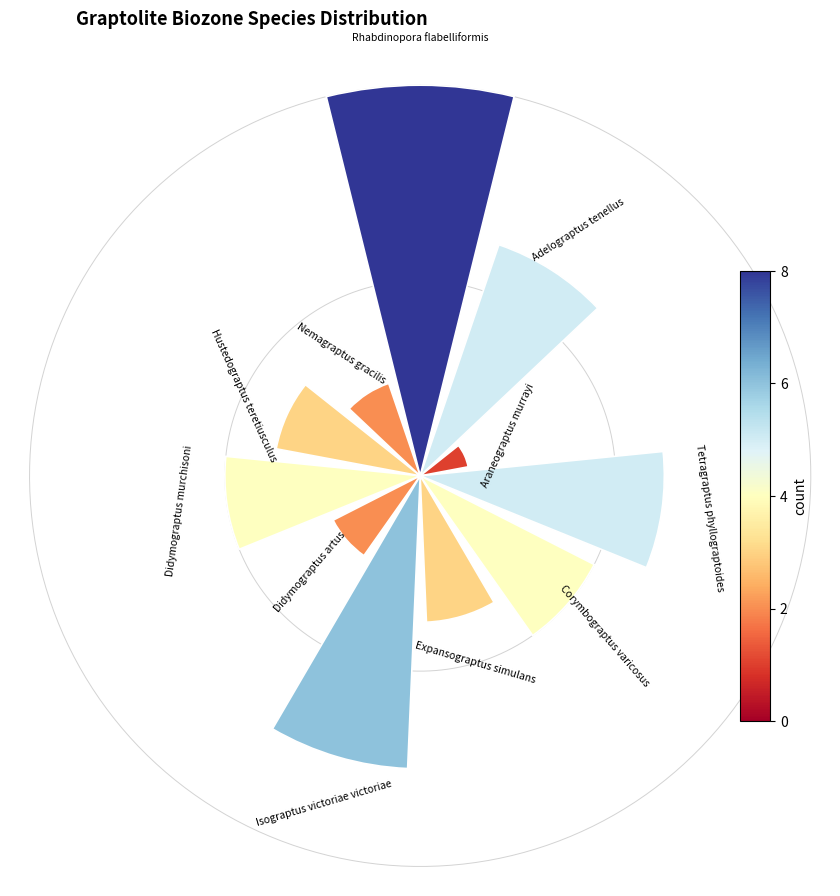

Does any single category account for the majority?

No